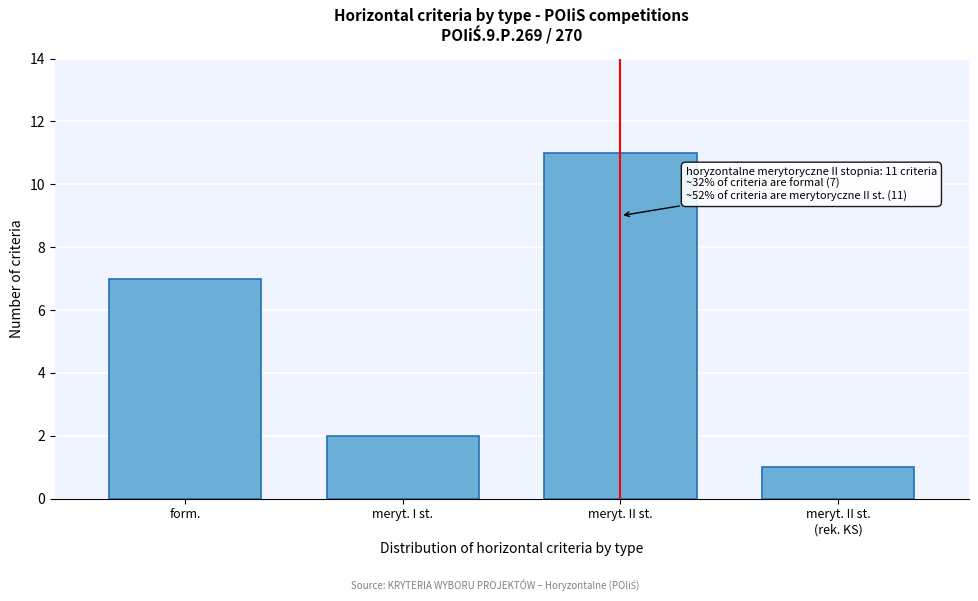

Reading left to right, list all the values displayed in this chart.

7	2	11	1